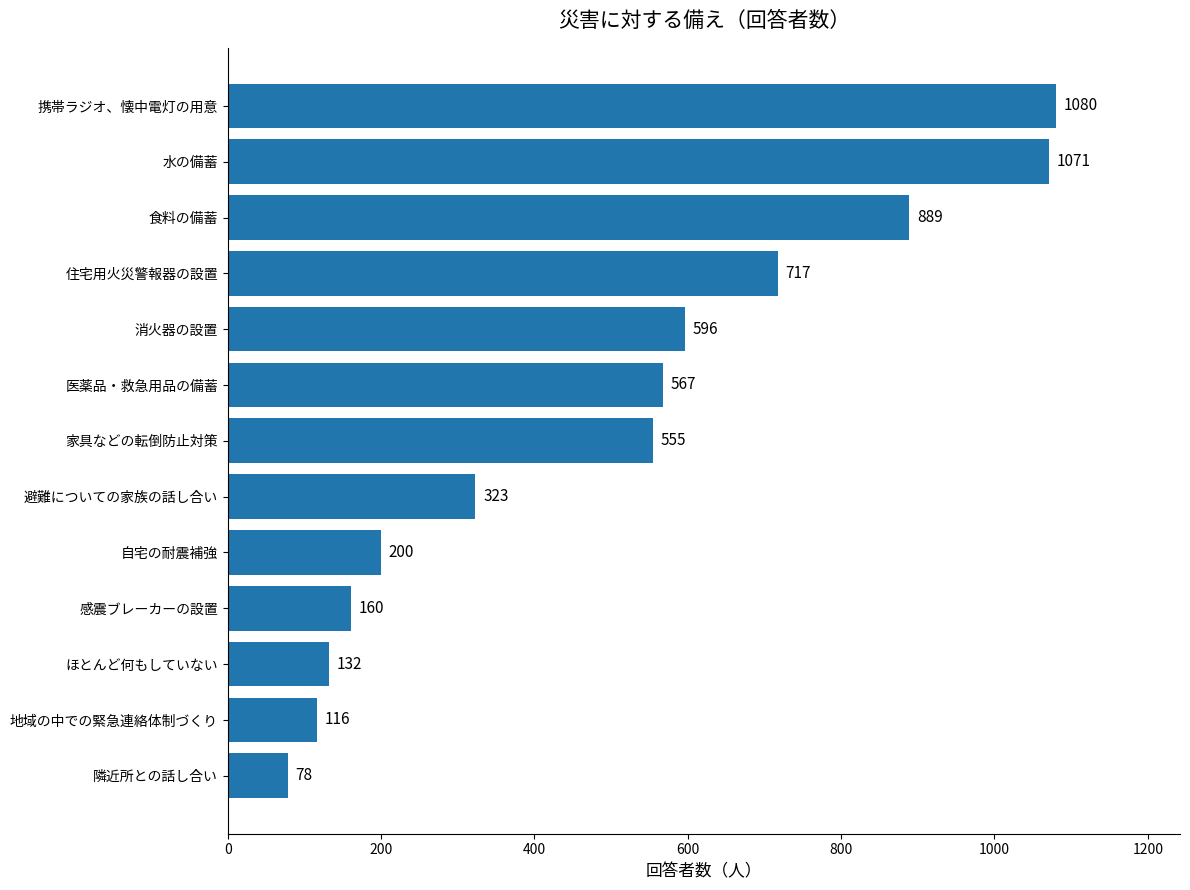

Where is the data nearest to the value 579?

医薬品・救急用品の備蓄